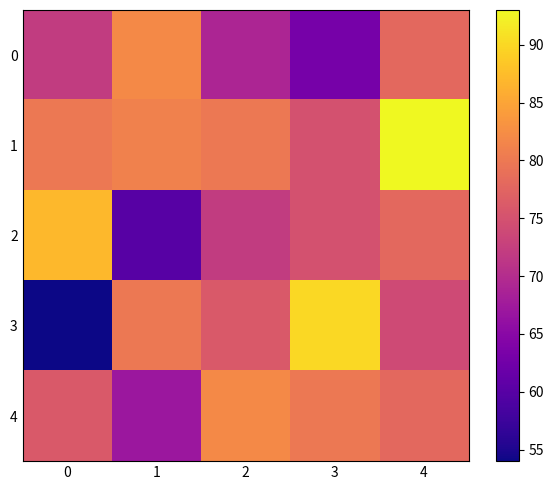

Which series has the largest range (max minus min)?

3